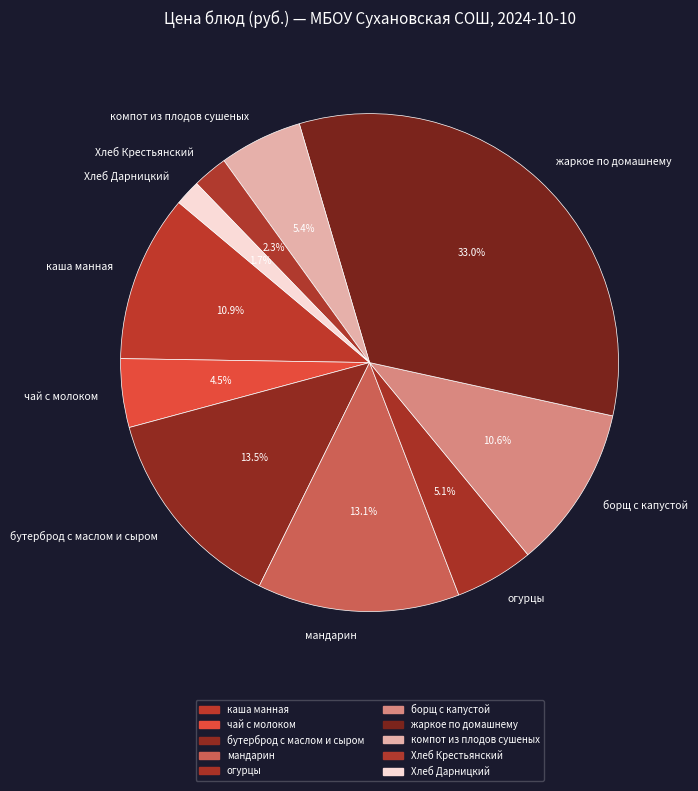

Does any single category account for the majority?

No